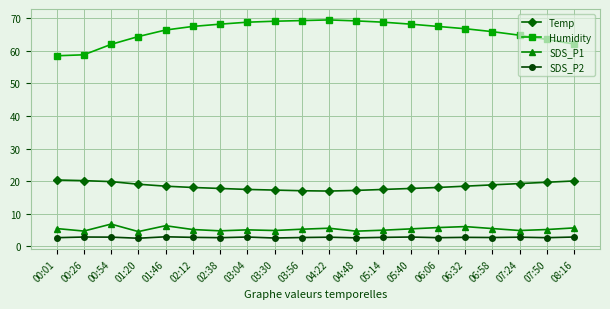

At how many categories does at least one series exceed 9?

20